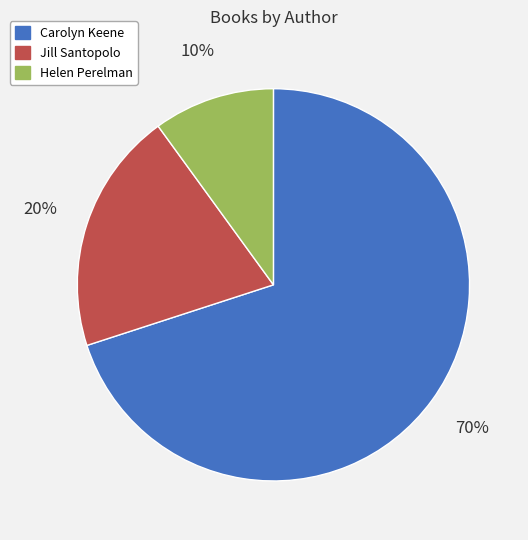

Is Carolyn Keene the majority of the pie?

Yes